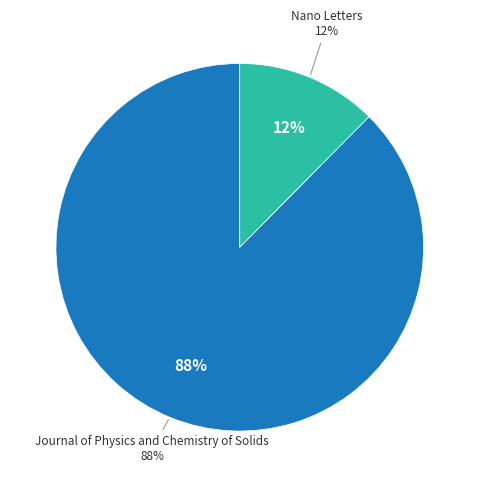

How many segments does this pie chart have?

2